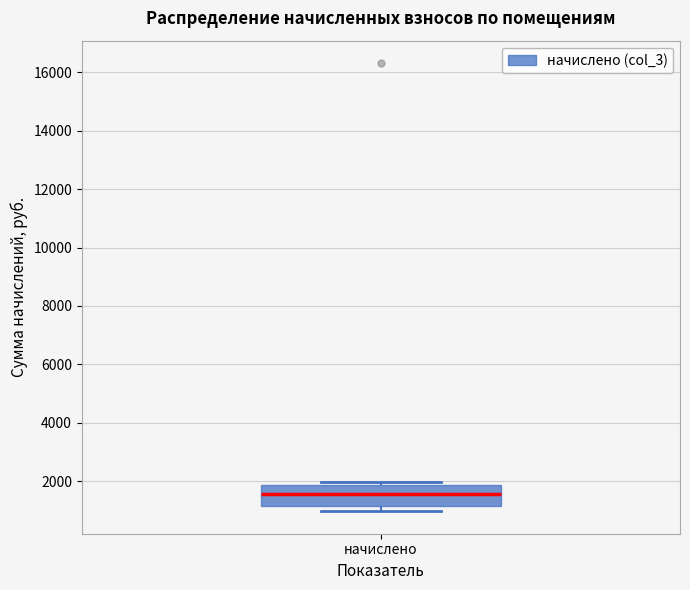

Read this box plot against the y-axis: the position of the median line, the range covered by the box, and the ends of both whiskers. The values are not printed on the chart, so give them approximately, as read against the axis.

median 1600, box 1200 to 1800, whiskers 1000 to 2000